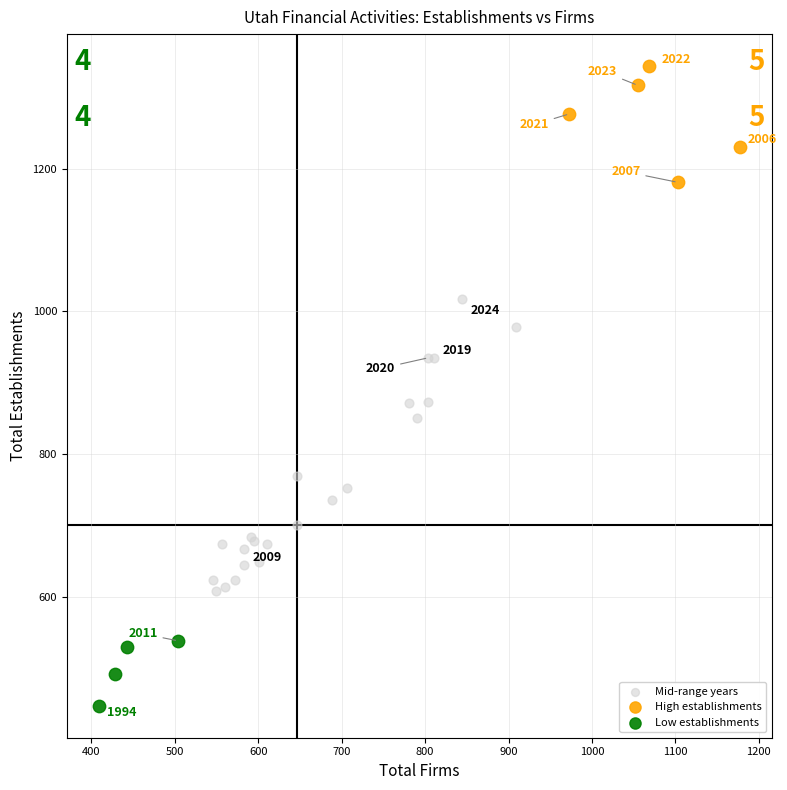

Which series contains the highest Y value?

High establishments